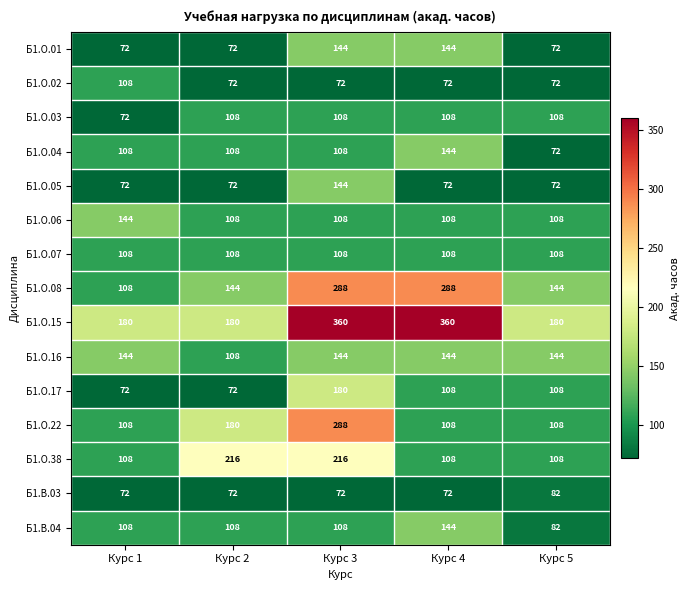

At how many categories does at least one series exceed 93?

5